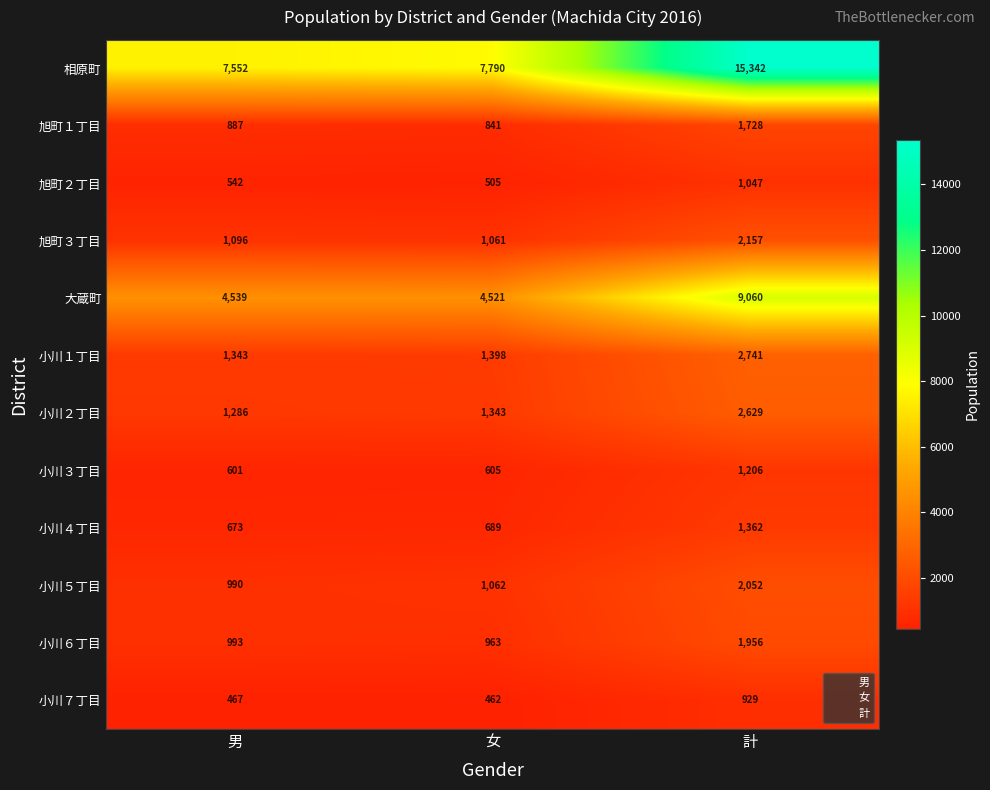

Is it true that 小川２丁目 equals 1343 at 女?

True